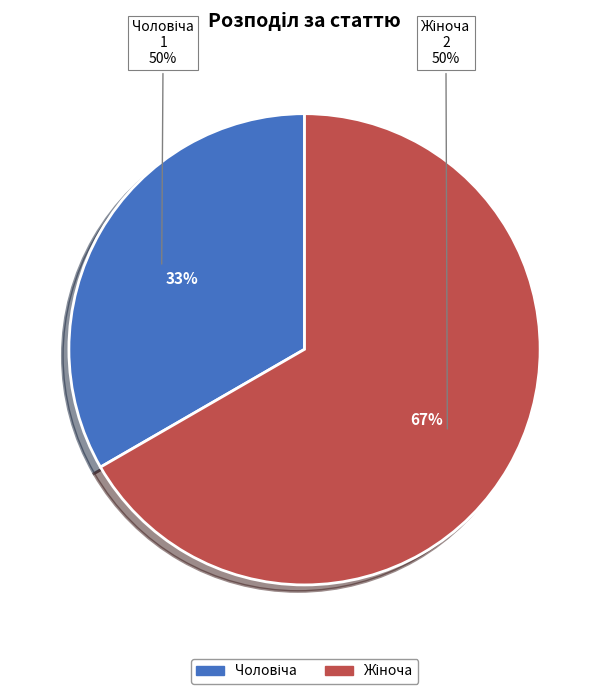

Combined, do Жіноча and Чоловіча account for over 50%?

Yes